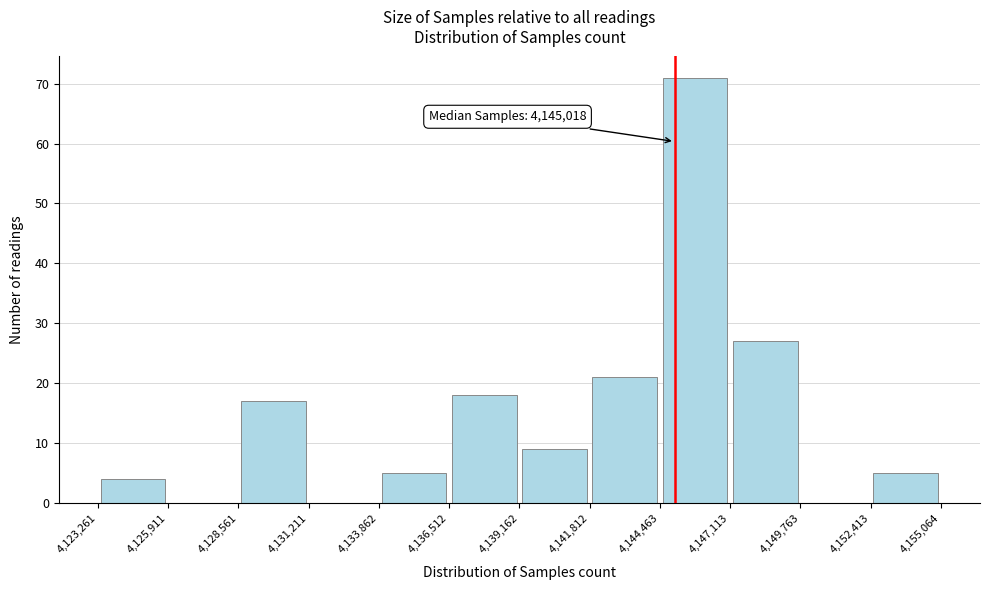

Which range on the x-axis has the tallest bar?

4,144,463 to 4,147,113